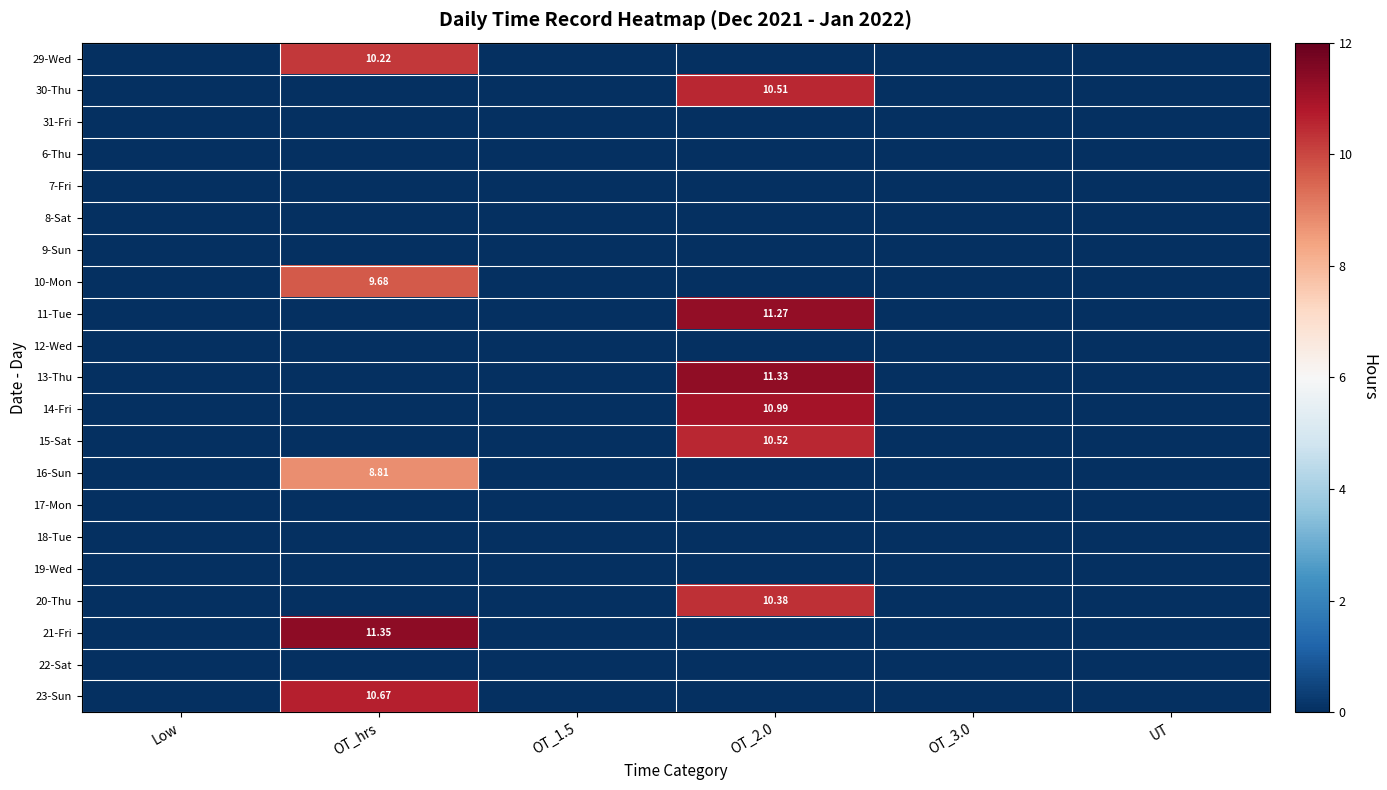

What is the difference between the 29-Wed values at OT_hrs and OT_1.5?

10.2